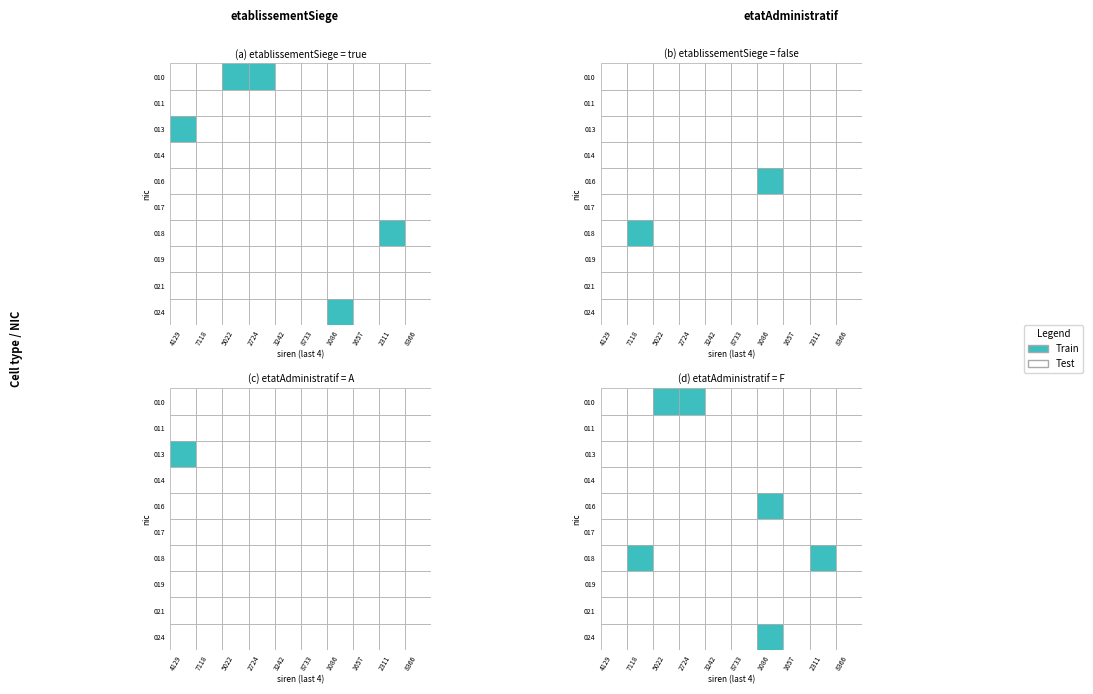

True or false: true_F has a value of 1 at 4.

True